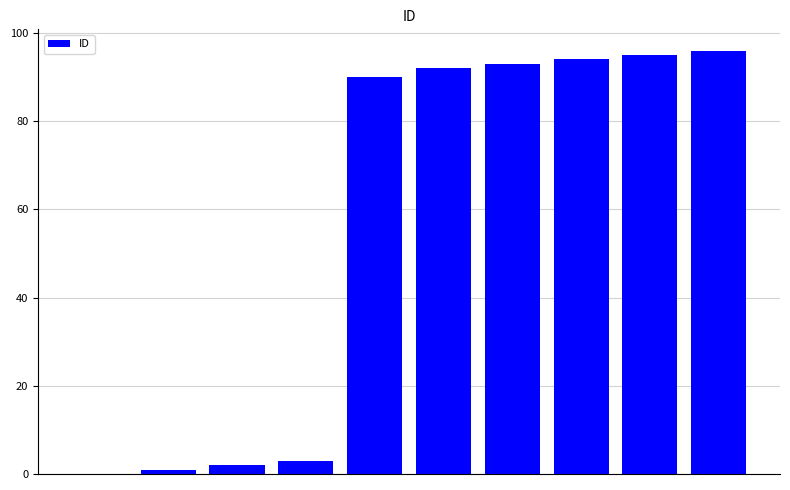

What is the sum of all values?

566